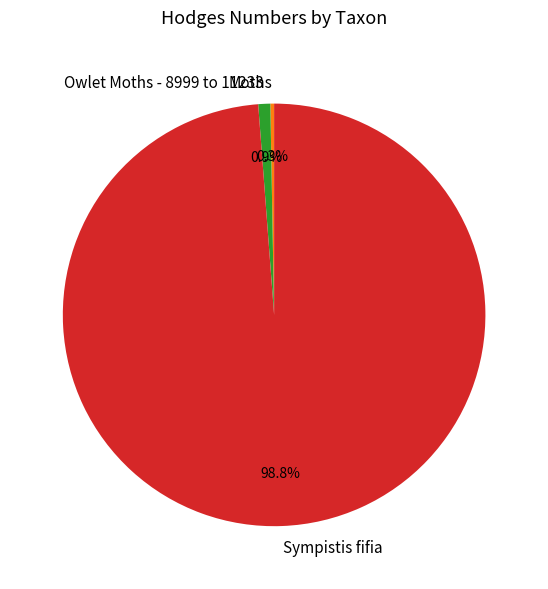

What is the largest slice in the pie chart?

Sympistis fifia